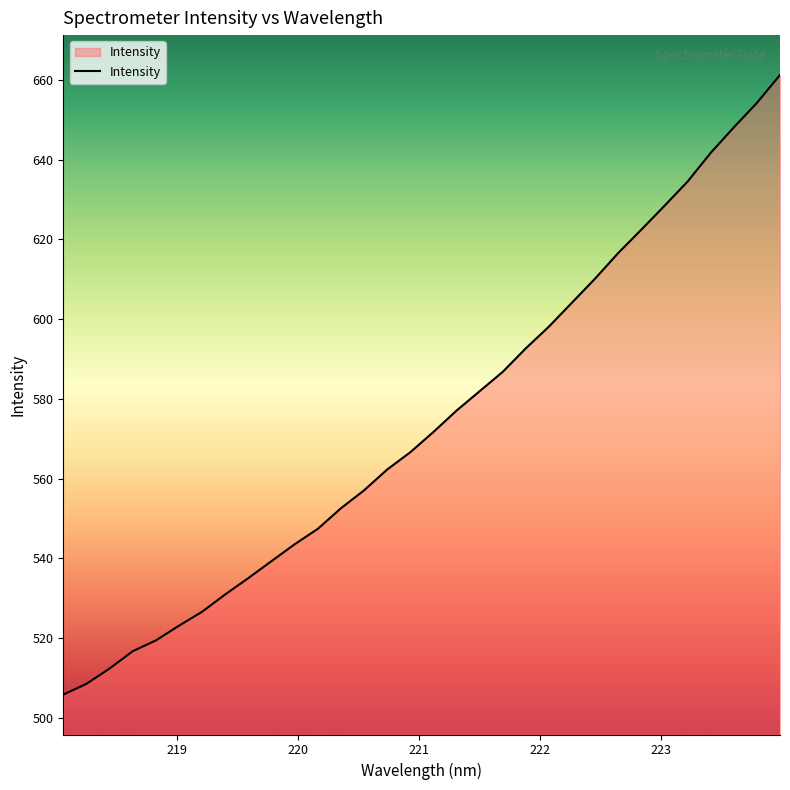

What is the minimum value shown in the chart?

505.8